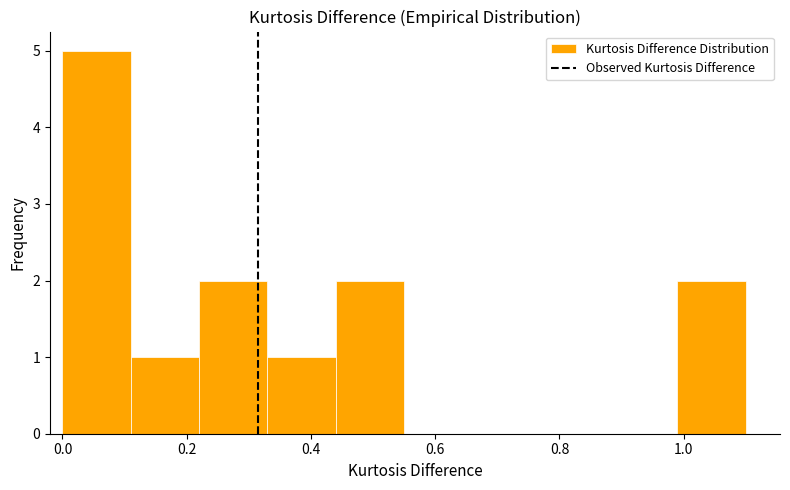

How tall is the bar that spans 0.33 to 0.44 on the x-axis? Neither the bar edges nor the heights are printed on the chart, so give them approximately, as read against the axes.

1